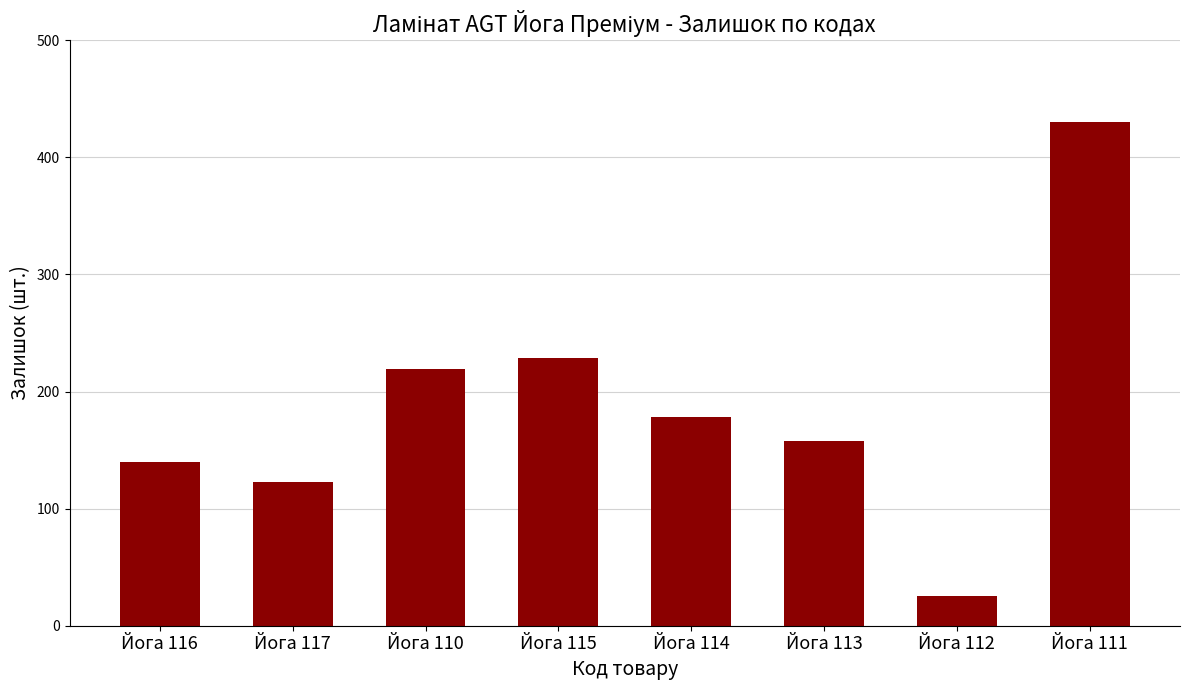

What position from the right is Йога 112?

2